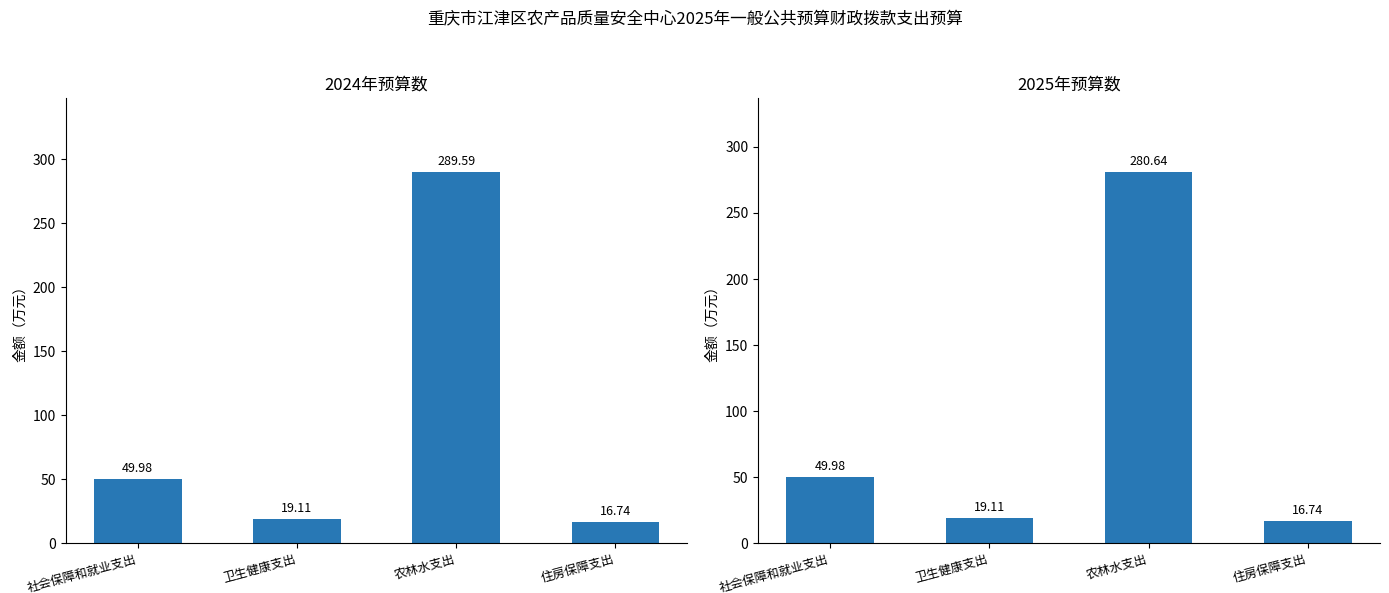

What is the smallest value displayed?

16.7